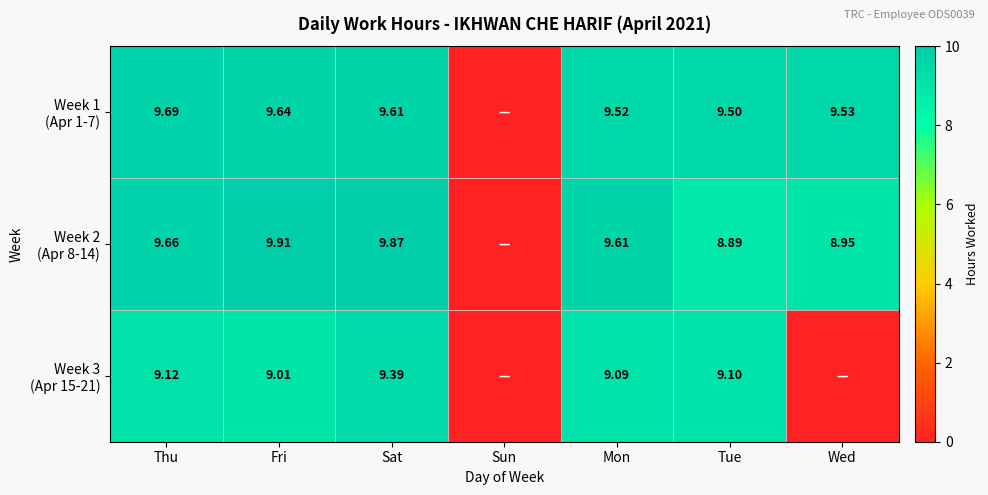

Which category has the lowest value across all series?

Sun